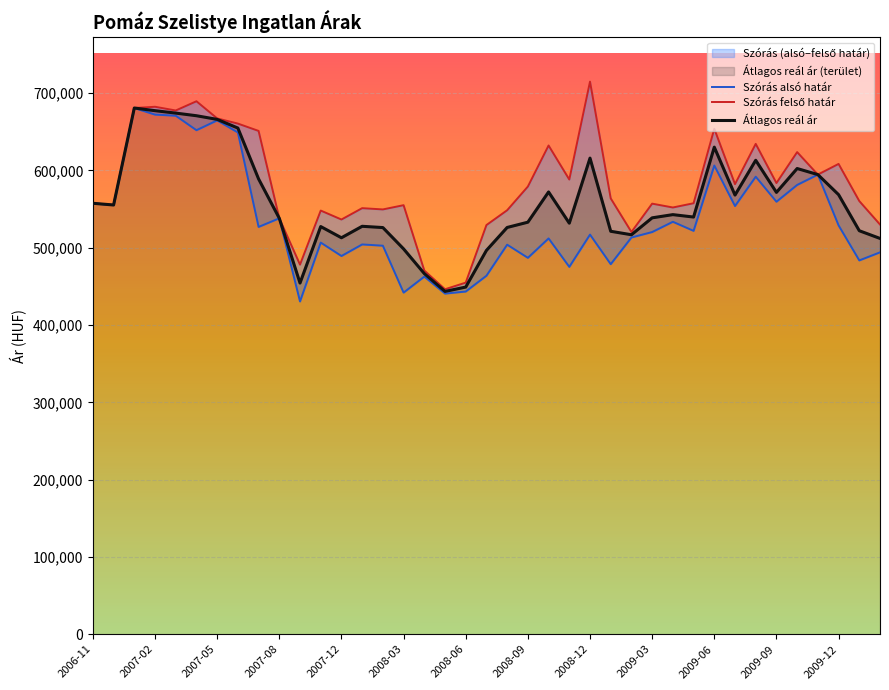

What is the minimum value shown in the chart?

430548